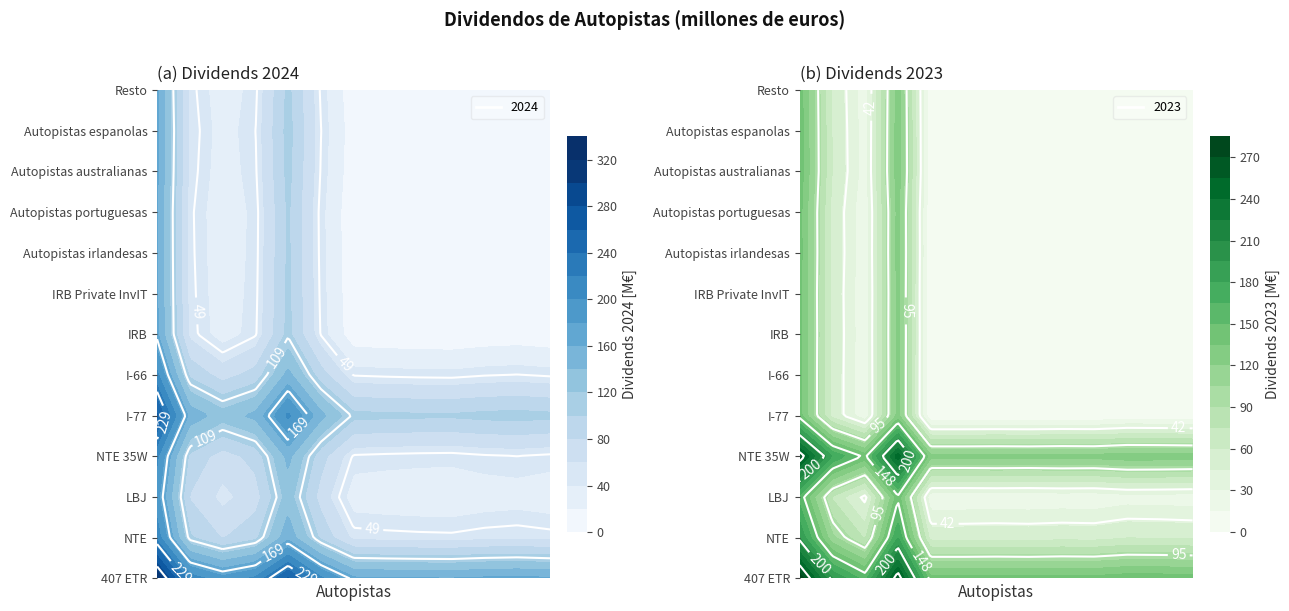

True or false: I-77 has a value of 205 at 2024.

True